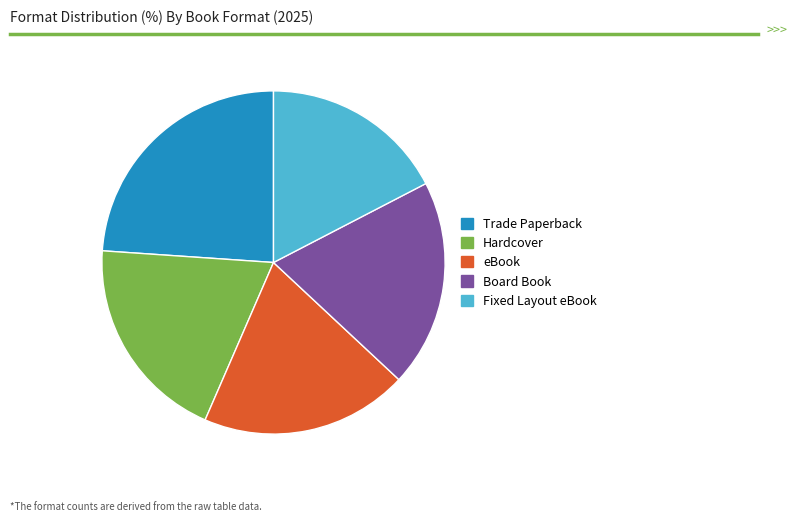

Is the sum of Fixed Layout eBook and eBook greater than half?

No